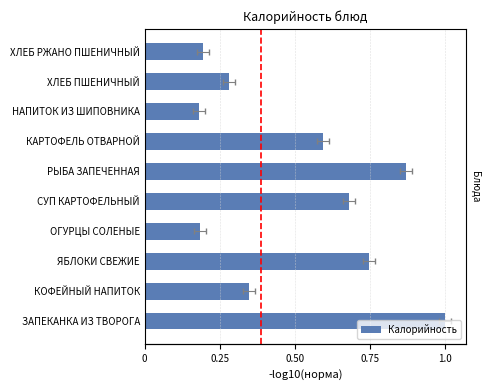

Are the bars horizontal?

Yes